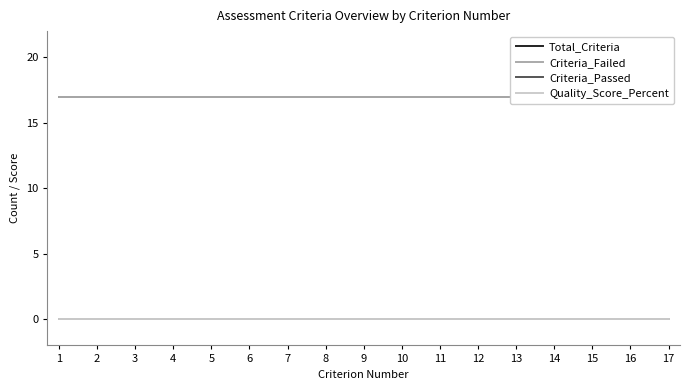

What are all the series names shown in the legend?

Total_Criteria, Criteria_Failed, Criteria_Passed, Quality_Score_Percent